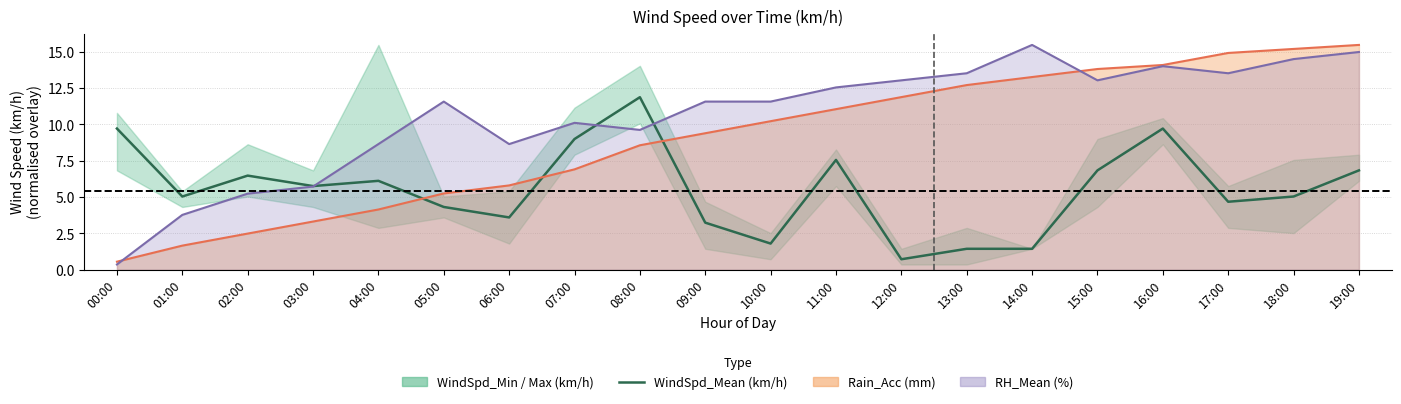

List the labels in order of value, smallest first.

12:00, 13:00, 14:00, 10:00, 09:00, 06:00, 05:00, 17:00, 01:00, 18:00, 03:00, 04:00, 02:00, 15:00, 19:00, 11:00, 07:00, 00:00, 16:00, 08:00